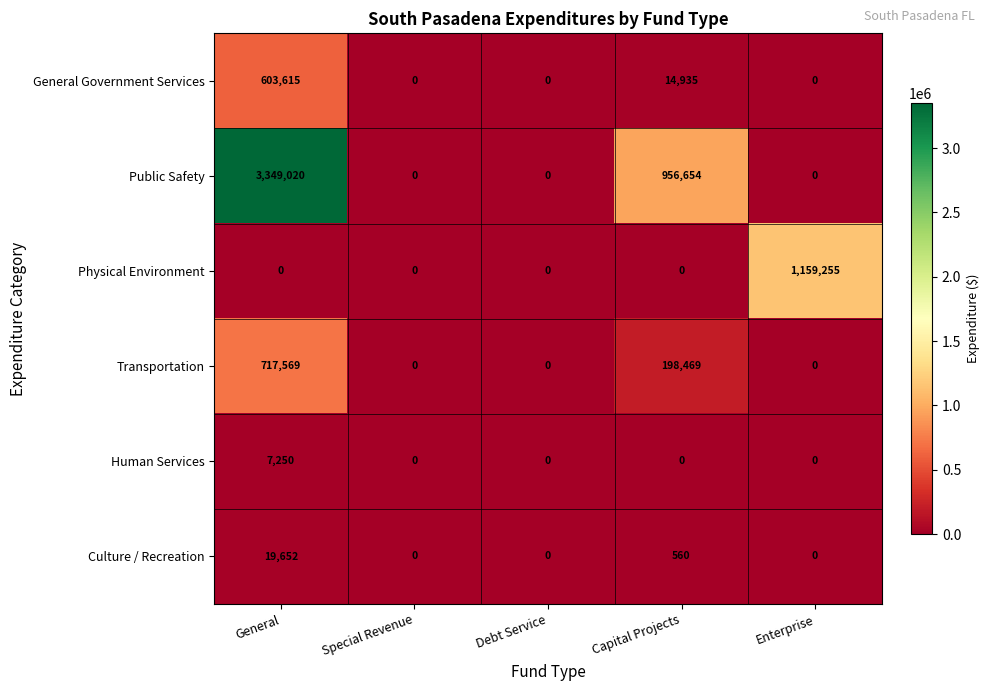

What is the difference between the maximum and minimum values in the Public Safety series?

3349020